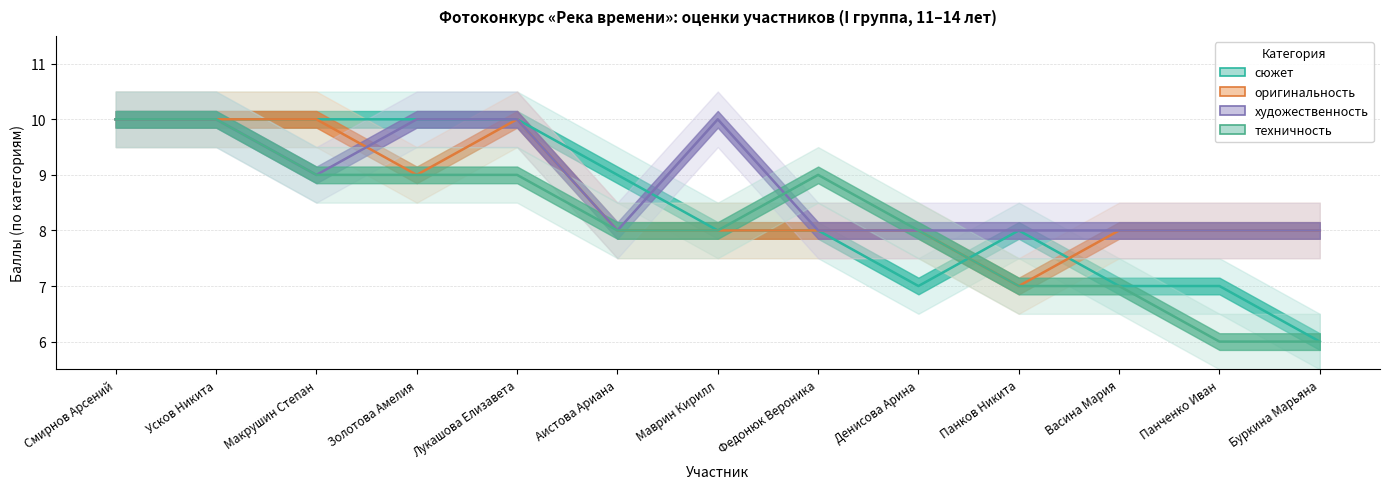

Which series has the widest spread of values?

сюжет